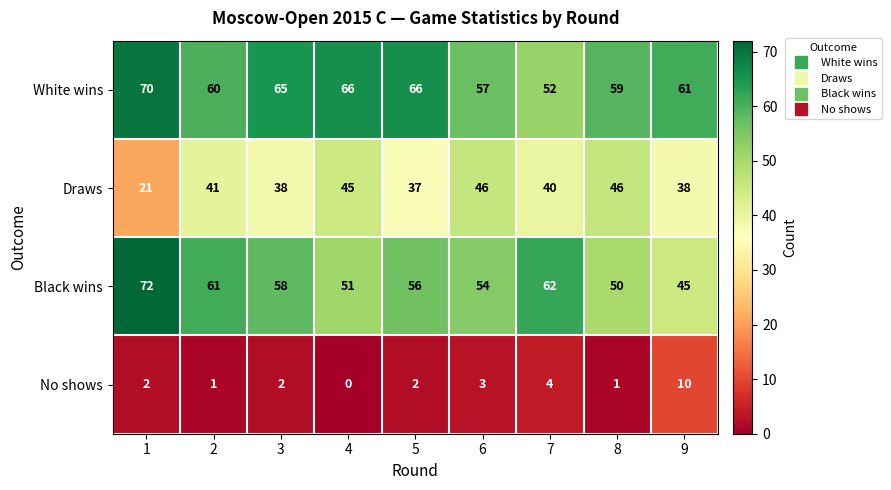

Which series has the widest spread of values?

Black wins